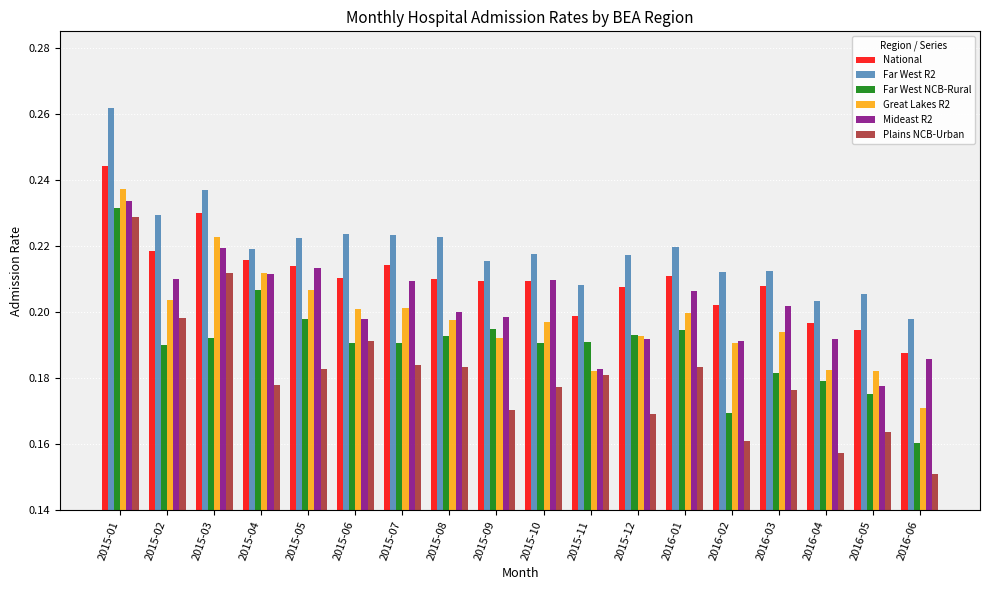

Does the chart contain stacked bars?

No